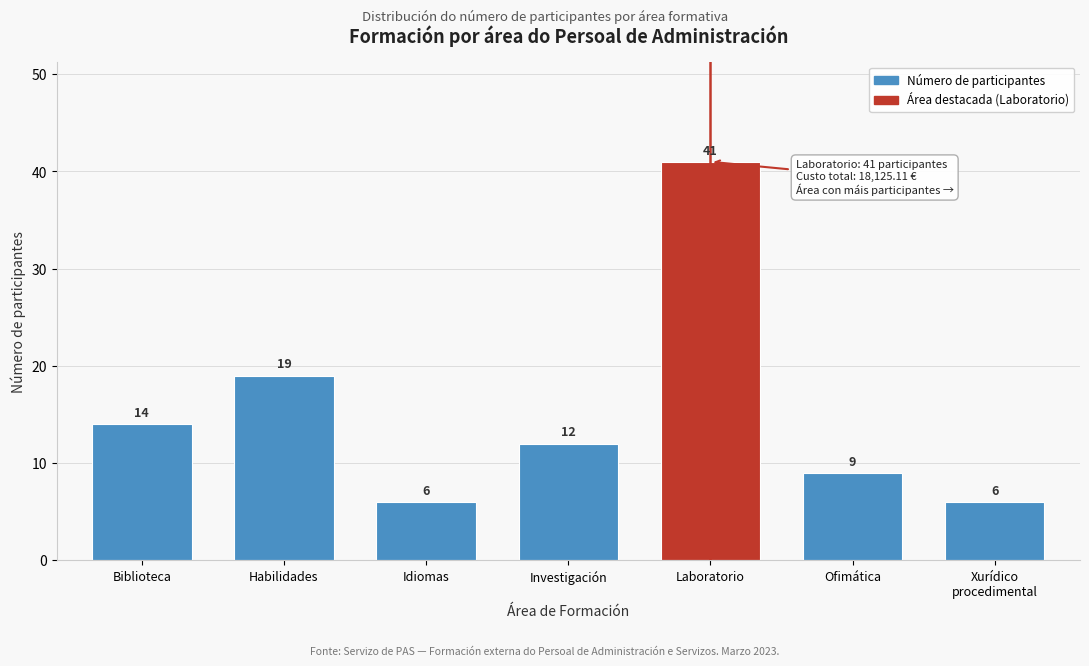

Reading left to right, extract all data points from this chart.

14	19	6	12	41	9	6